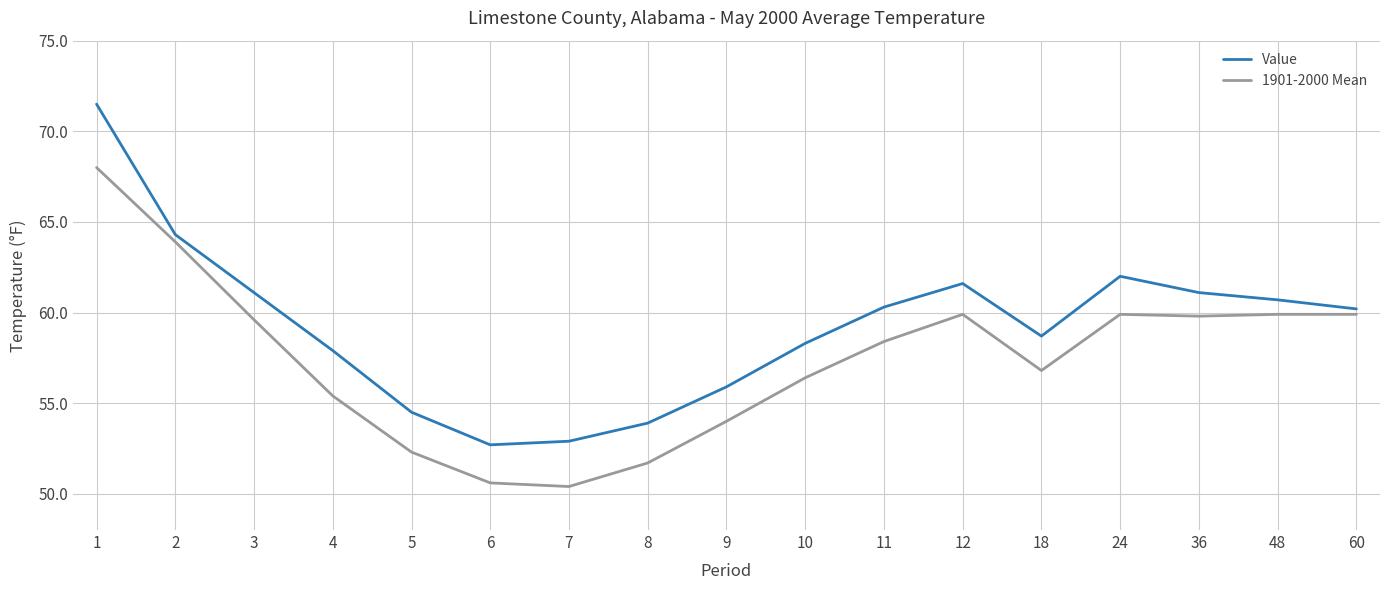

Rank the series by their maximum value, from lowest to highest.

1901-2000 Mean, Value